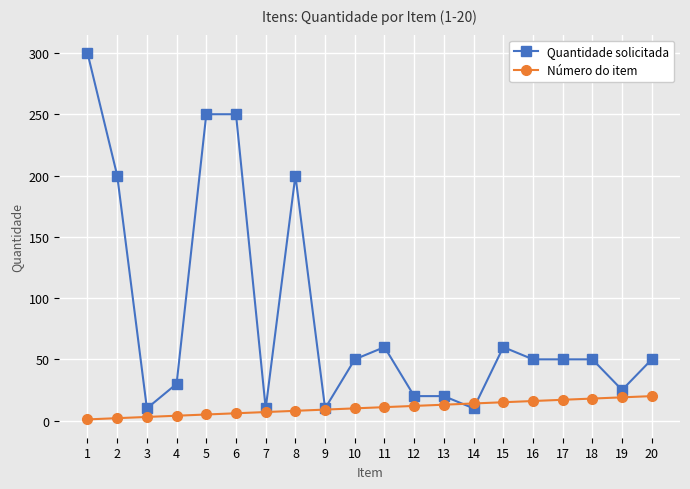

What are all the series names shown in the legend?

Quantidade solicitada, Número do item